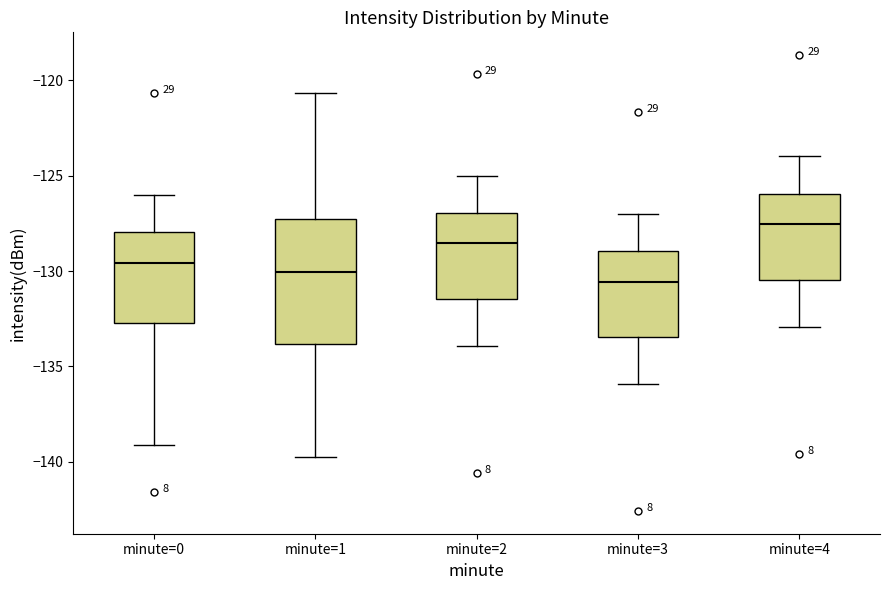

Where is the upper edge of the box for minute=0 on the y-axis? The values are not printed on the chart, so give them approximately, as read against the axis.

-128.0